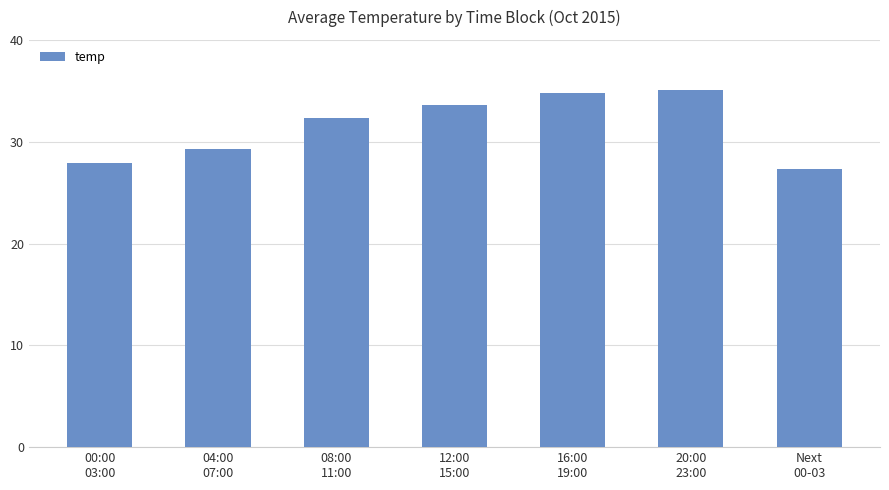

How many series are shown in this chart?

1